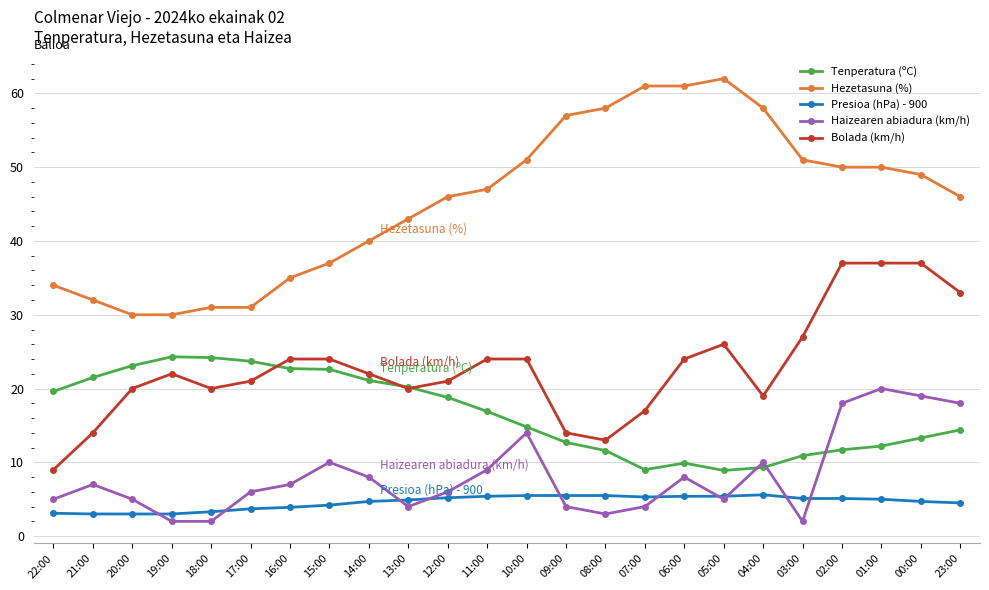

What is the value of the Tenperatura (ºC) point at the 21st from the left?

11.7